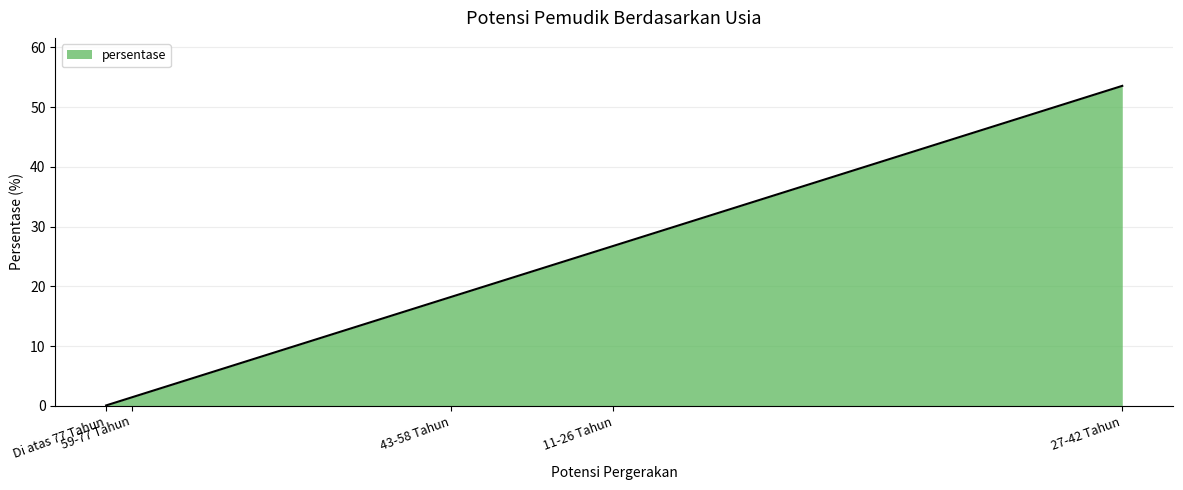

The value at 59-77 Tahun is 1.4. True or false?

True